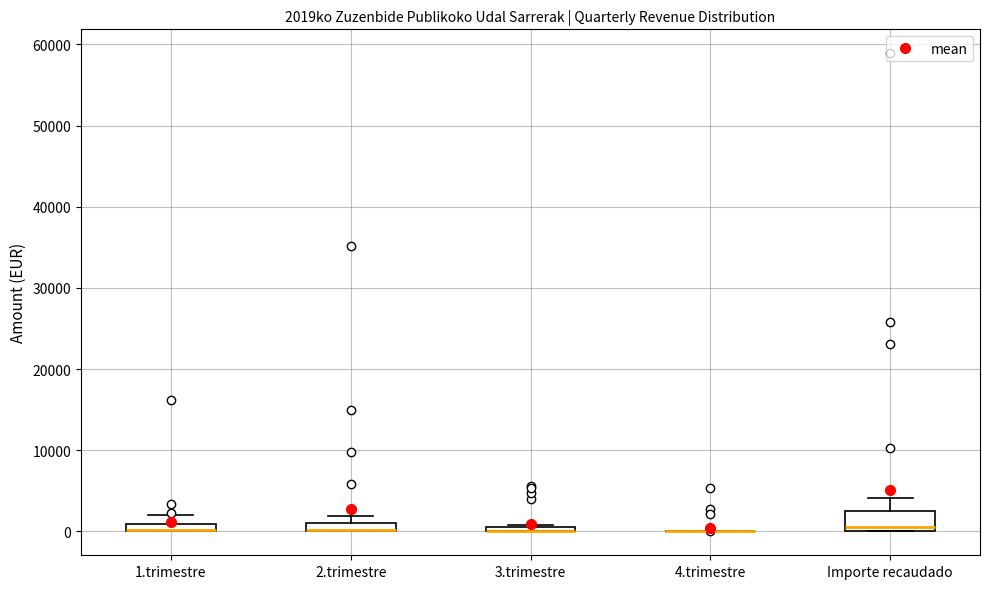

Comparing the boxes themselves (not the whiskers), which one is the tallest?

Importe recaudado